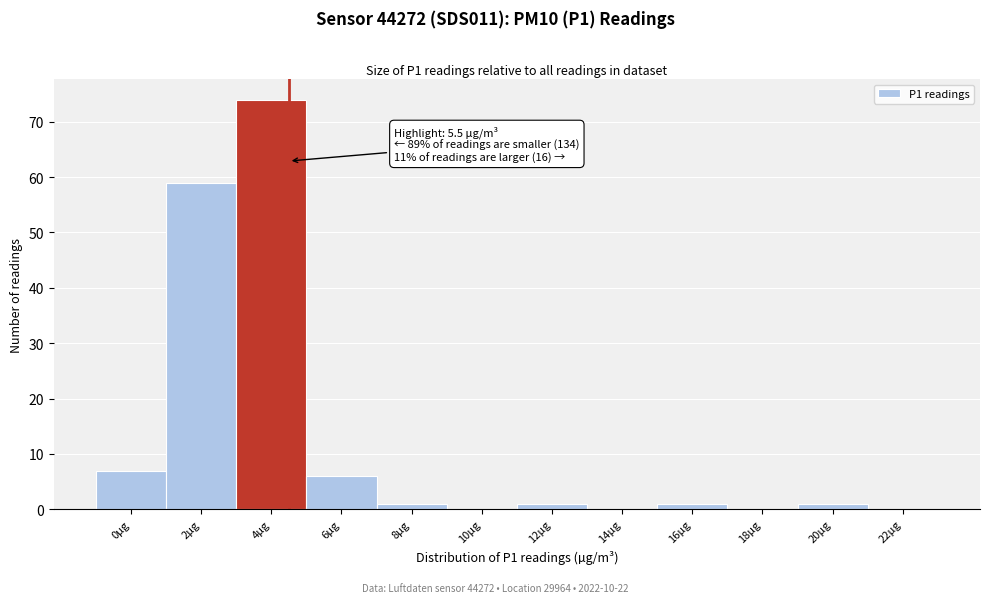

Reading right to left, what are all the values shown in this chart?

22µg=0	20µg=1	18µg=0	16µg=1	14µg=0	12µg=1	10µg=0	8µg=1	6µg=6	4µg=74	2µg=59	0µg=7